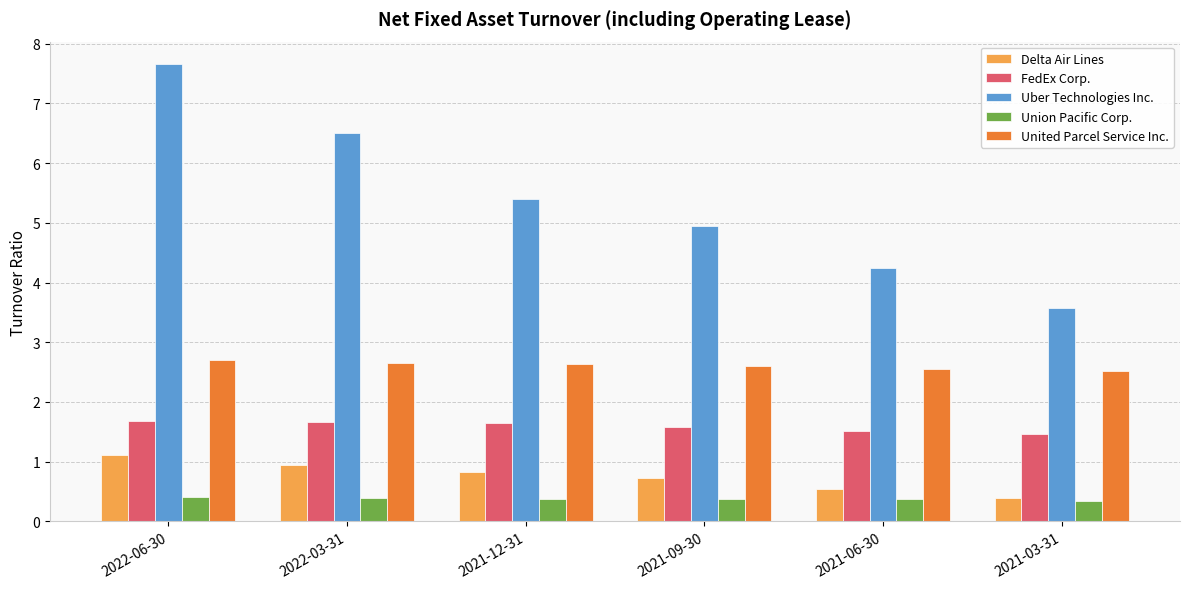

What is the maximum value shown in the chart?

7.7